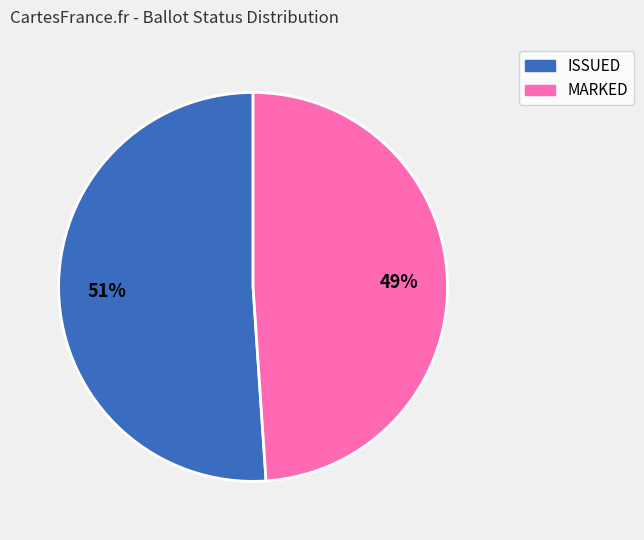

Which has a higher value, ISSUED or MARKED?

ISSUED